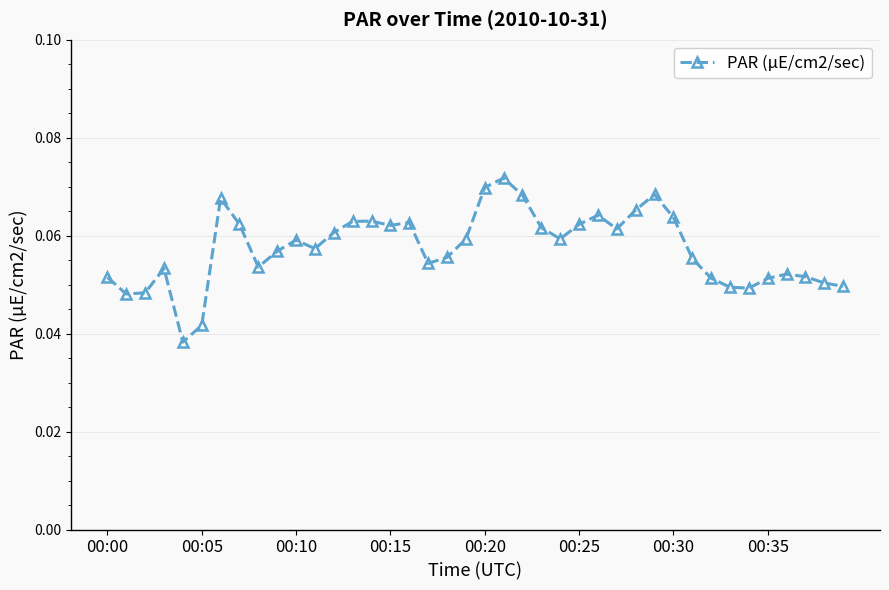

What is the sum of all values?

2.3